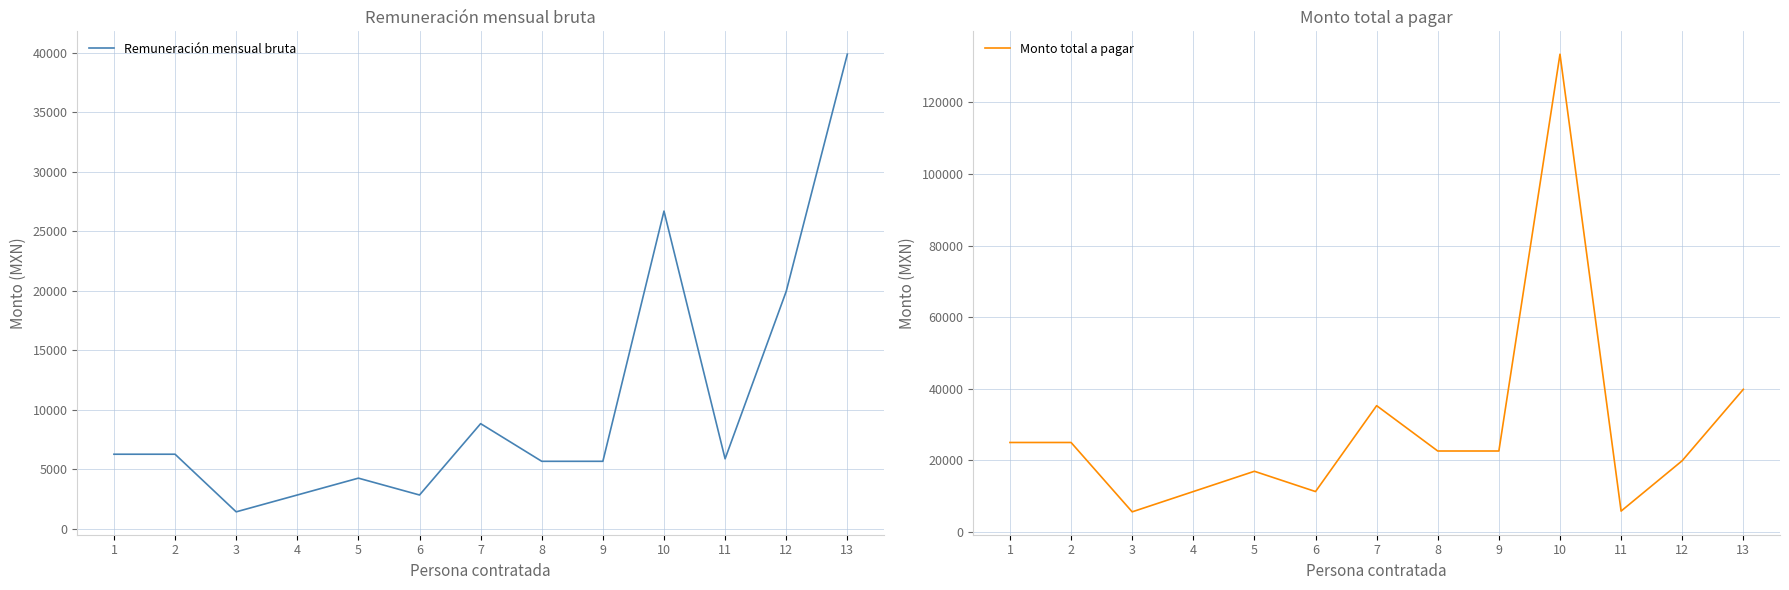

What are all the series names shown in the legend?

Remuneración mensual bruta, Monto total a pagar